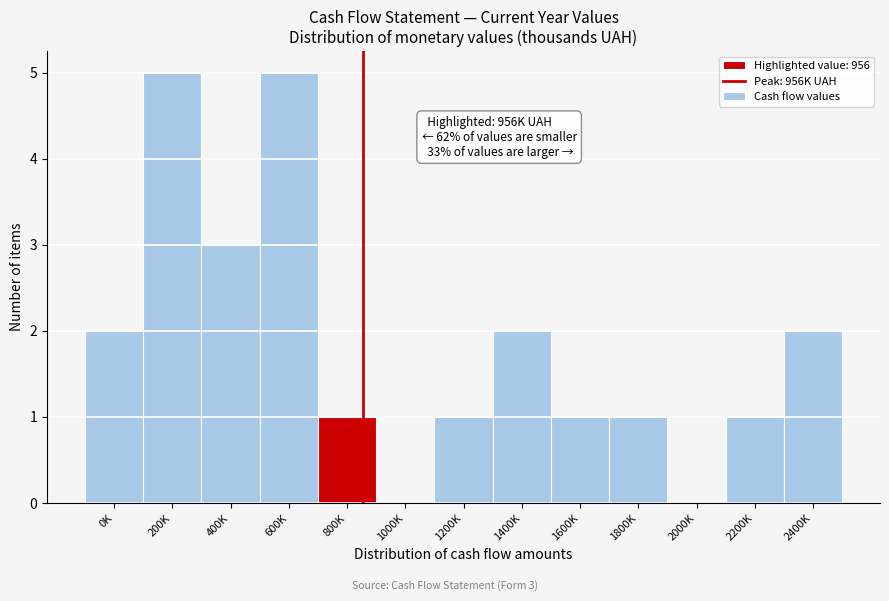

Reading left to right, what are all the values shown in this chart?

0K=2	200K=5	400K=3	600K=5	800K=1	1000K=0	1200K=1	1400K=2	1600K=1	1800K=1	2000K=0	2200K=1	2400K=2